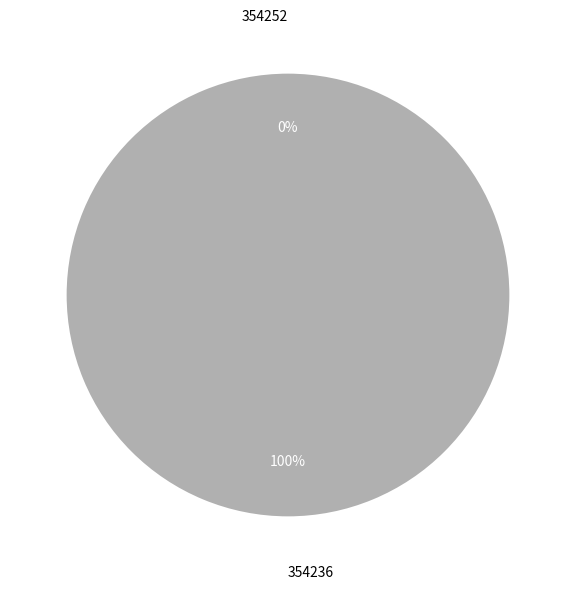

Is there any slice that represents more than half of the pie?

Yes